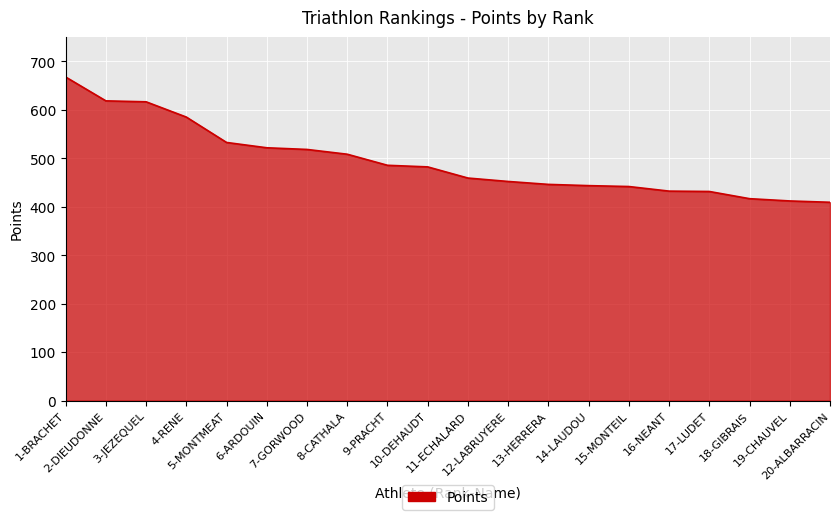

Read the value at 4-RENE.

585.0